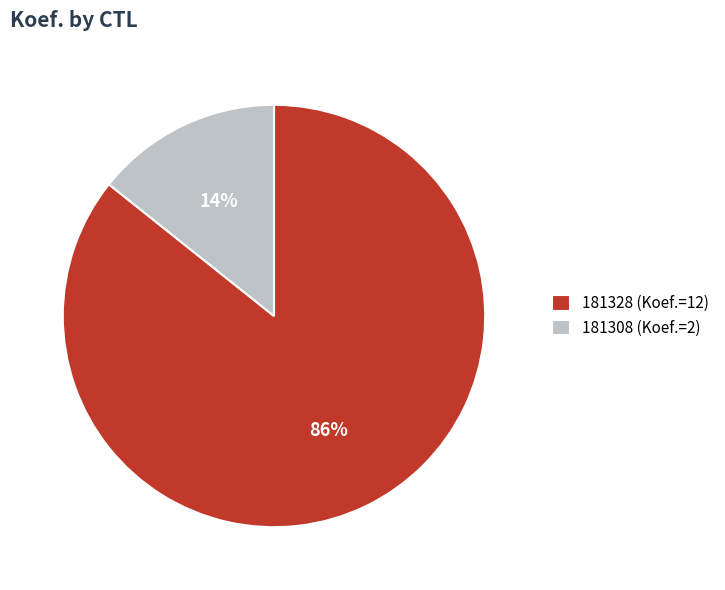

What percentage is the 181328 slice, to the nearest percent?

86%